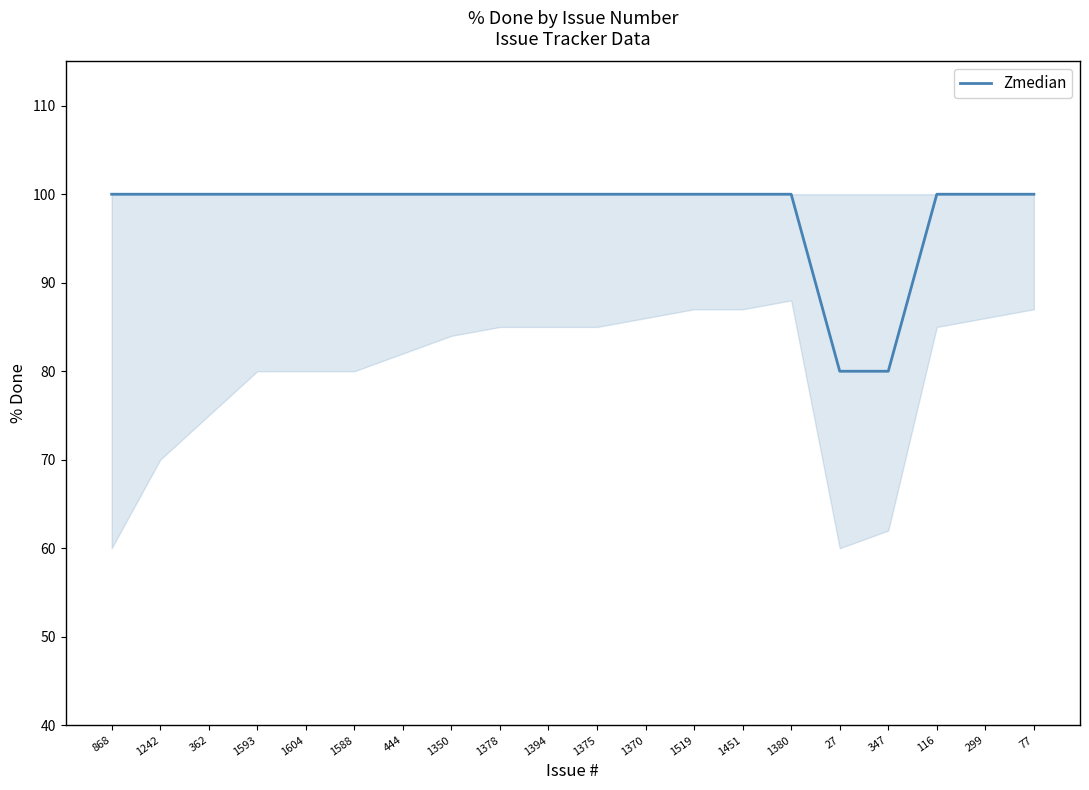

Reading right to left, transcribe all the data shown in this chart.

100	100	100	80	80	100	100	100	100	100	100	100	100	100	100	100	100	100	100	100